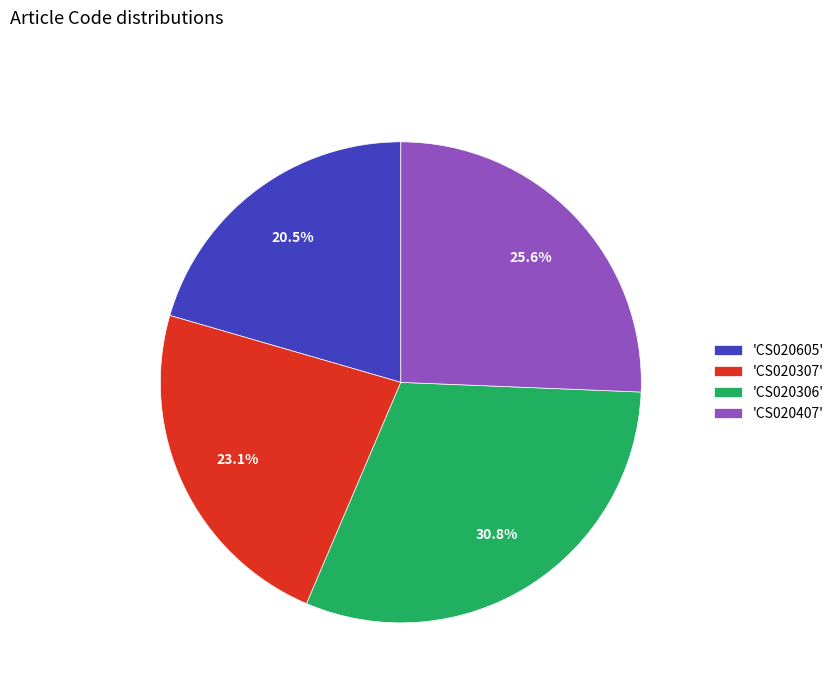

Between 'CS020307' and 'CS020306', which is larger?

'CS020306'